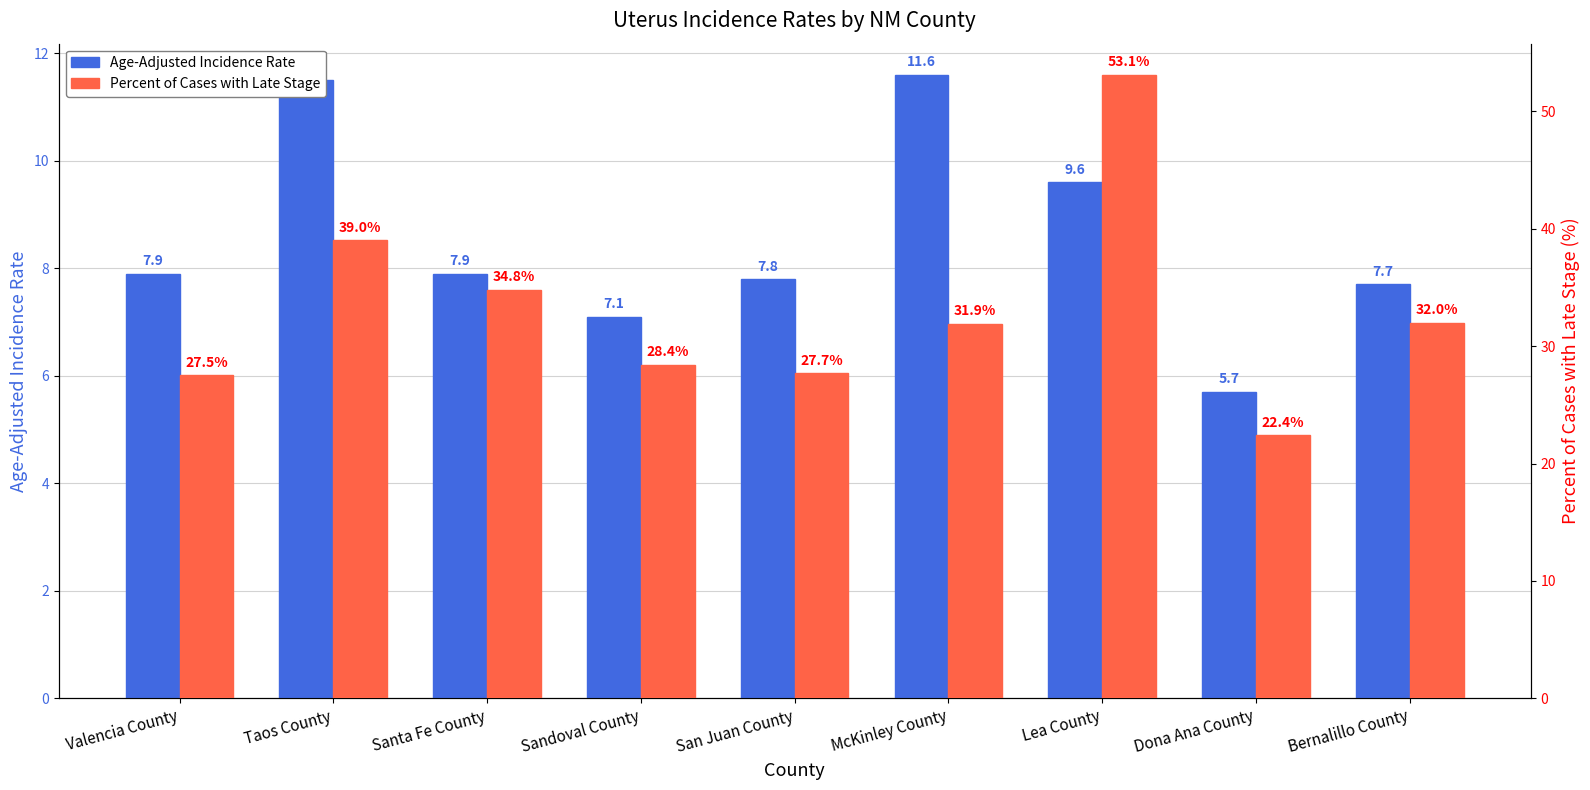

Read the Age-Adjusted Incidence Rate value at McKinley County.

11.6